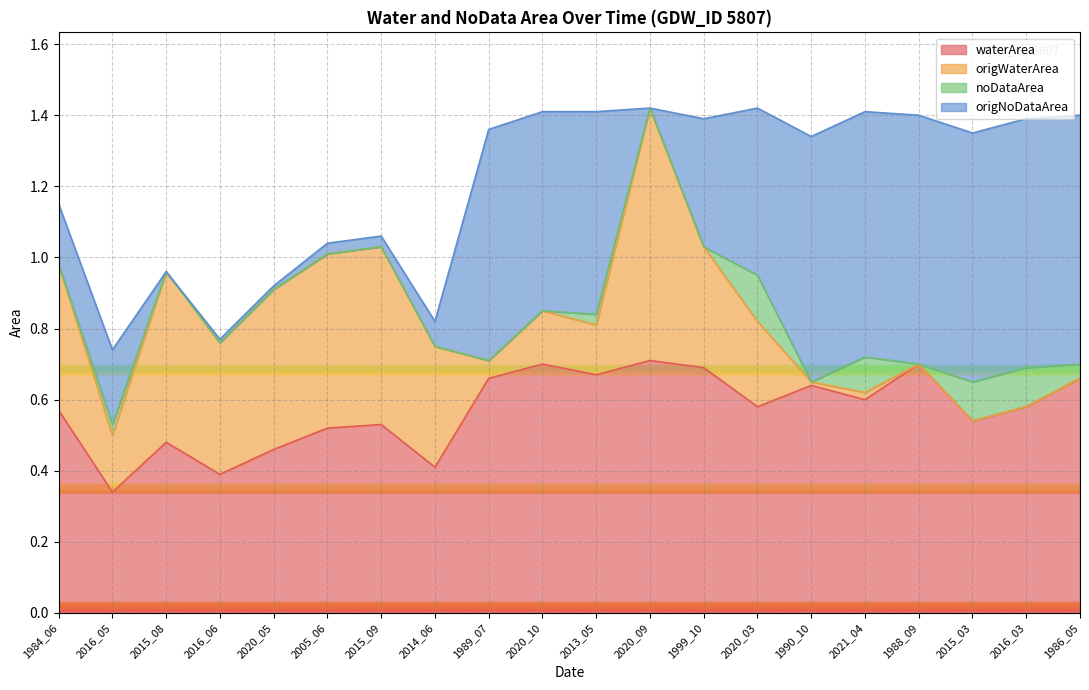

The waterArea series shows 0.2 at 2016_06. True or false?

False